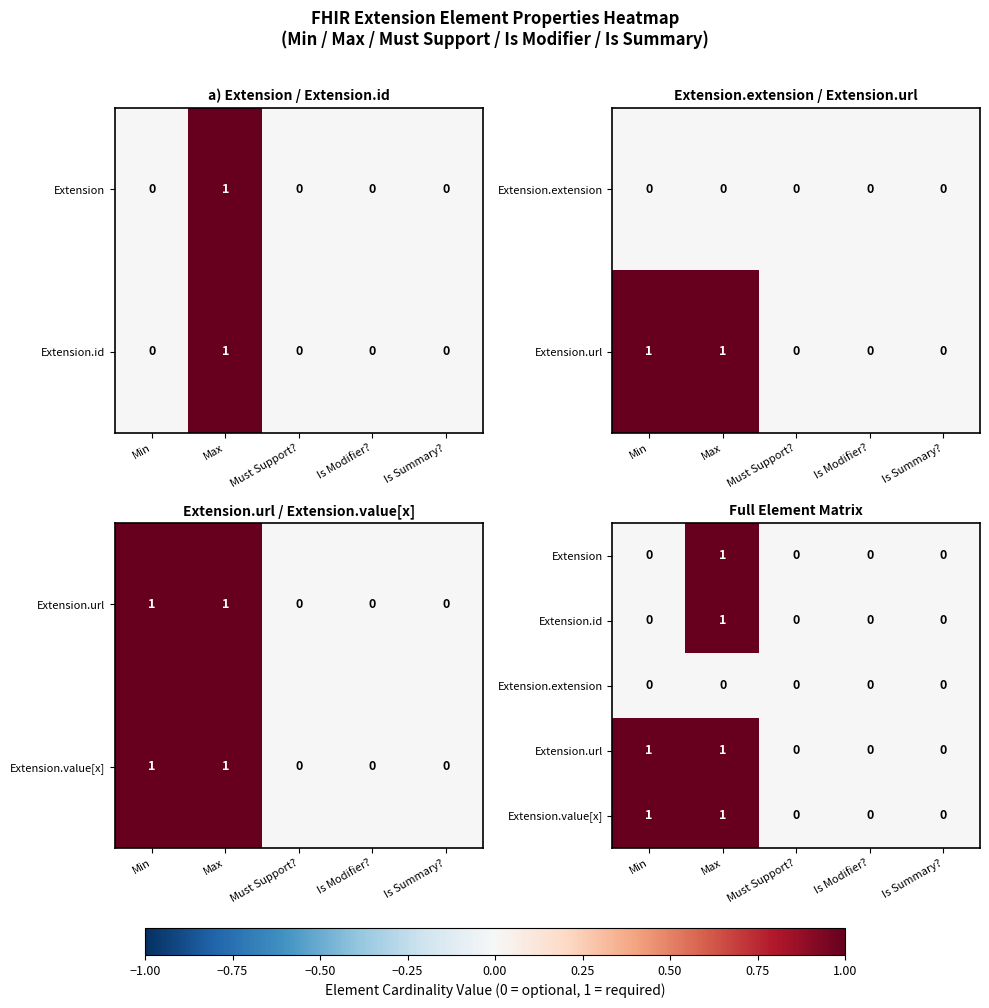

The value of Extension at Is Summary? is 0. True or false?

True